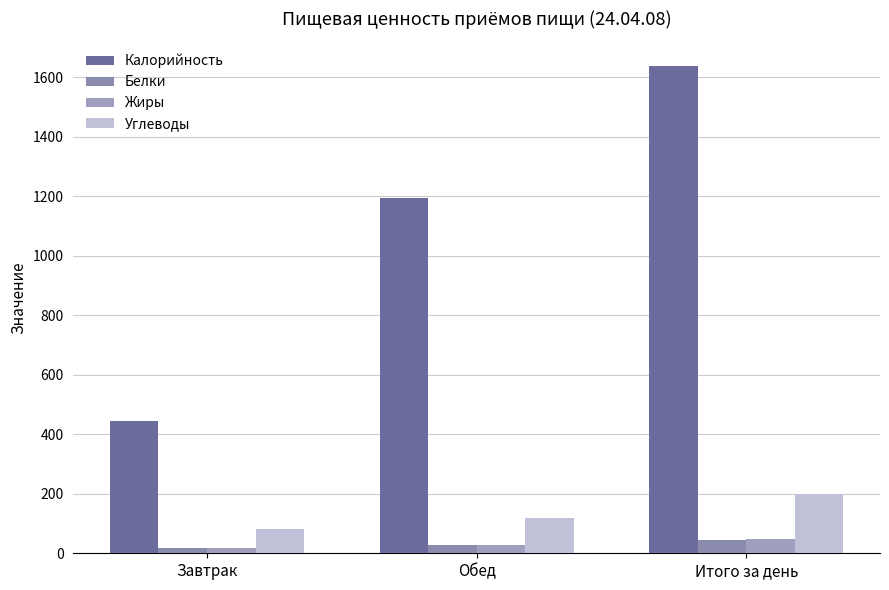

Which category has the highest value across all series?

Итого за день